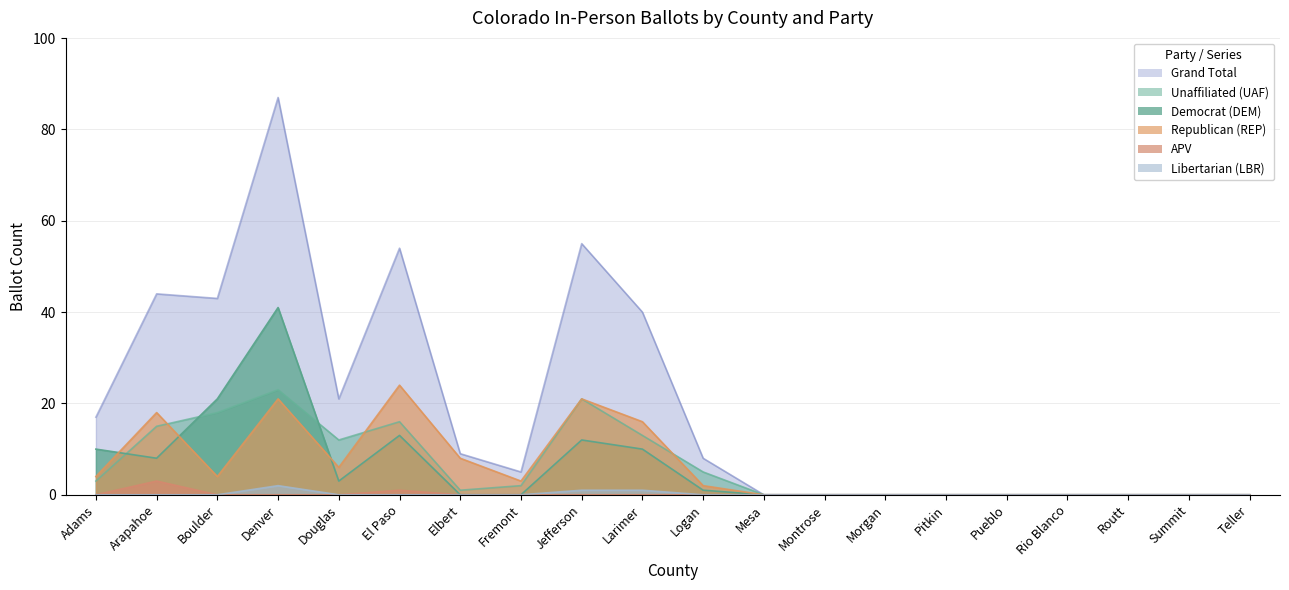

Rank the categories by APV value from highest to lowest.

Arapahoe, El Paso, Adams, Boulder, Denver, Douglas, Elbert, Fremont, Jefferson, Larimer, Logan, Mesa, Montrose, Morgan, Pitkin, Pueblo, Rio Blanco, Routt, Summit, Teller